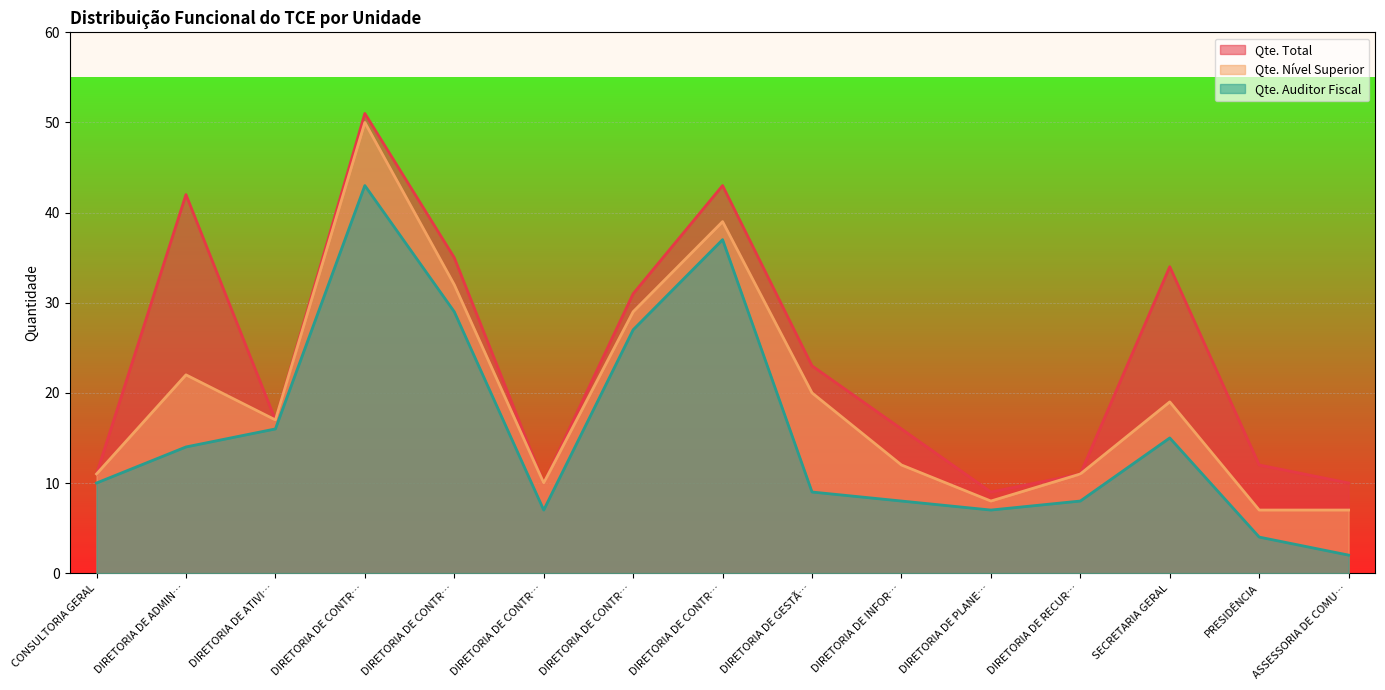

At how many categories does at least one series exceed 21?

7